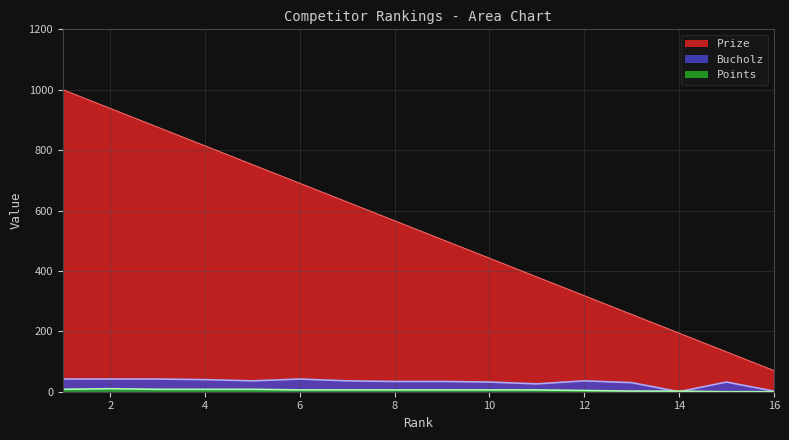

List the labels in order of Points value, smallest first.

15, 16, 13, 14, 12, 6, 7, 8, 9, 10, 11, 1, 3, 4, 5, 2